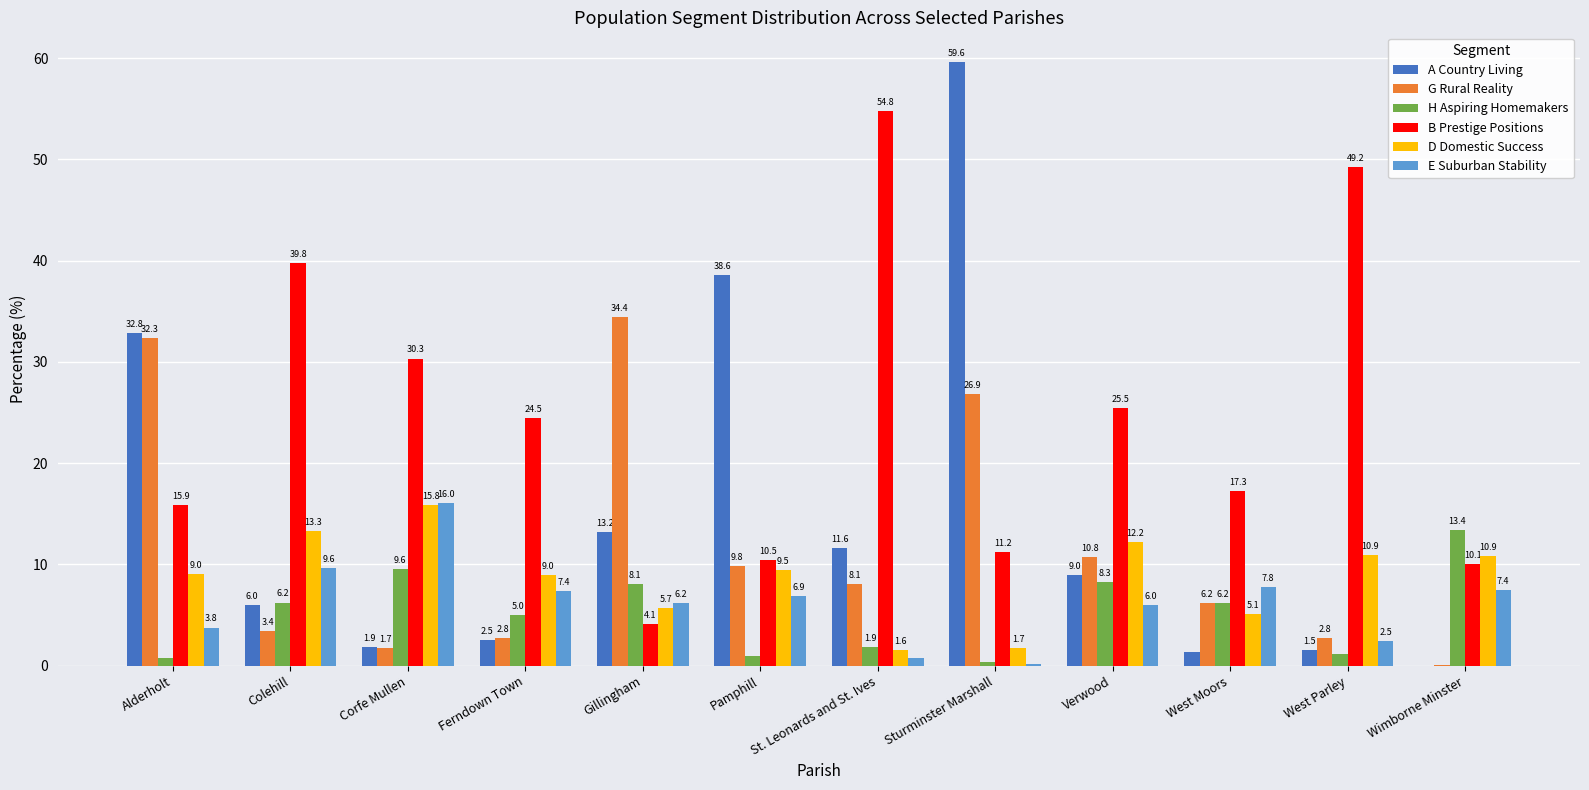

Count the number of categories in the chart.

12